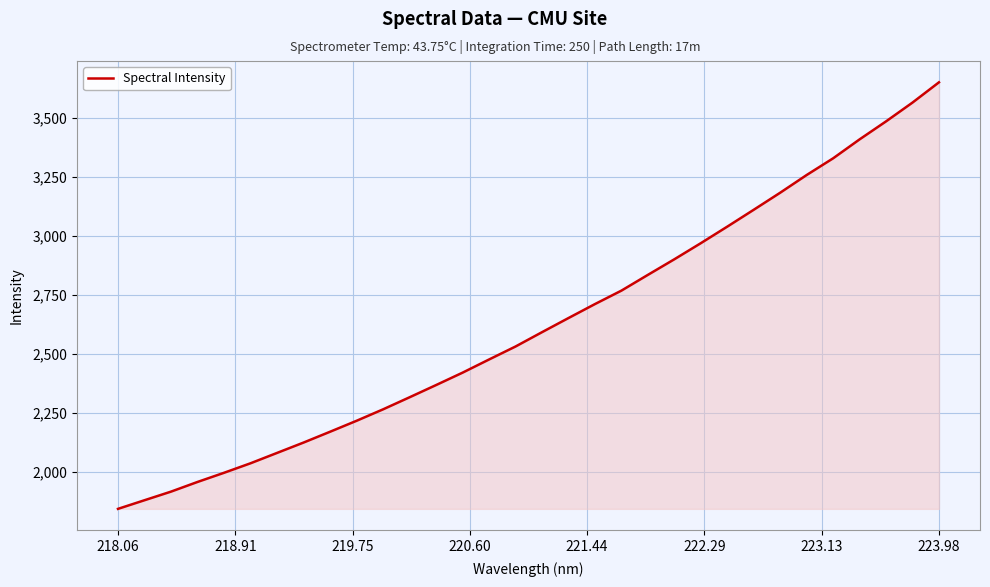

Reading left to right, what are all the values shown in this chart?

1843.3	1879.9	1916.4	1957.4	1996.3	2036.7	2080.6	2124.5	2170.4	2216.9	2265.4	2316.6	2368.4	2421.0	2476.8	2531.9	2592.7	2652.6	2711.9	2769.0	2835.9	2902.0	2970.3	3040.5	3112.1	3184.4	3259.5	3330.3	3410.6	3486.9	3566.7	3652.6